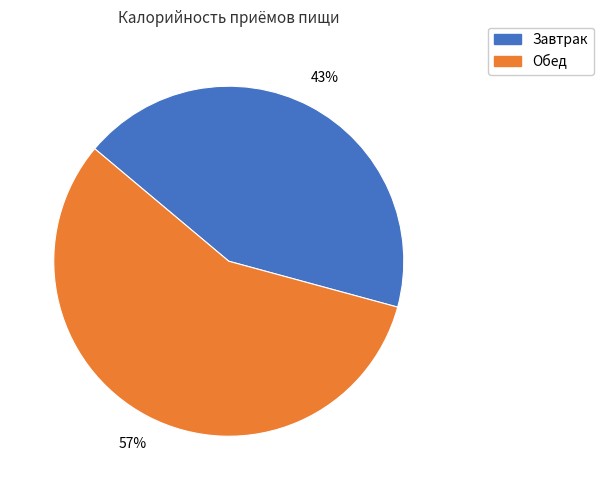

To the nearest percent, what is the average slice percentage?

50%